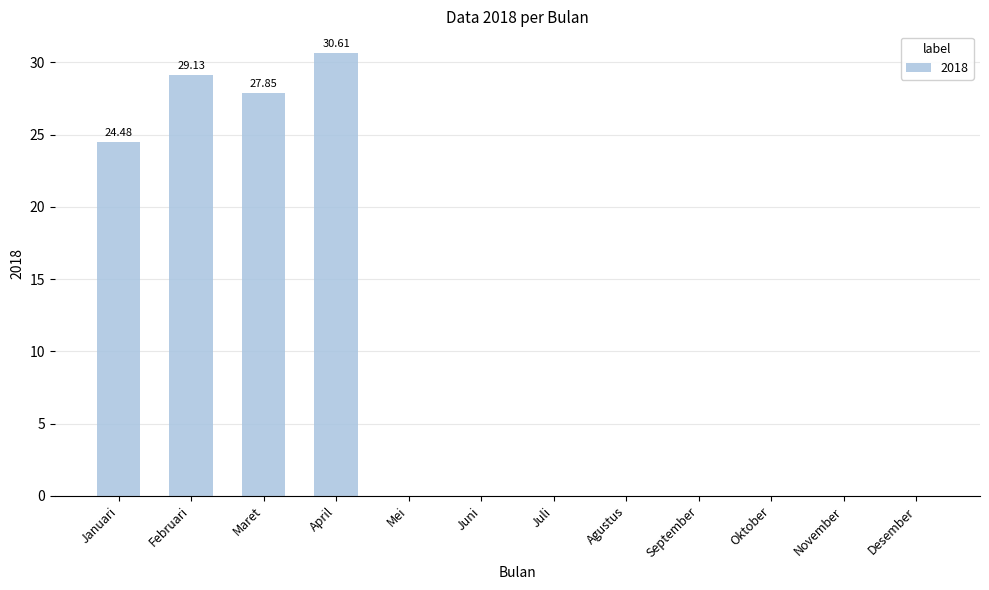

Reading left to right, transcribe all the data shown in this chart.

24.5	29.1	27.9	30.6	0.0	0.0	0.0	0.0	0.0	0.0	0.0	0.0